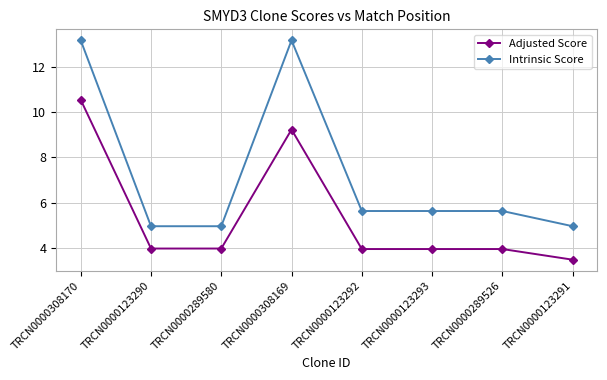

Which series has the widest spread of values?

Intrinsic Score